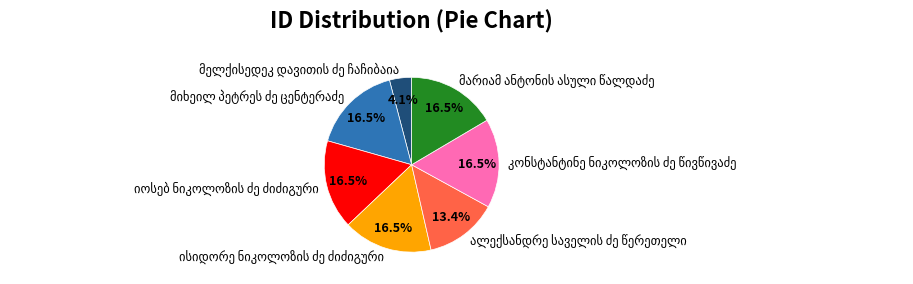

Does any single category account for the majority?

No